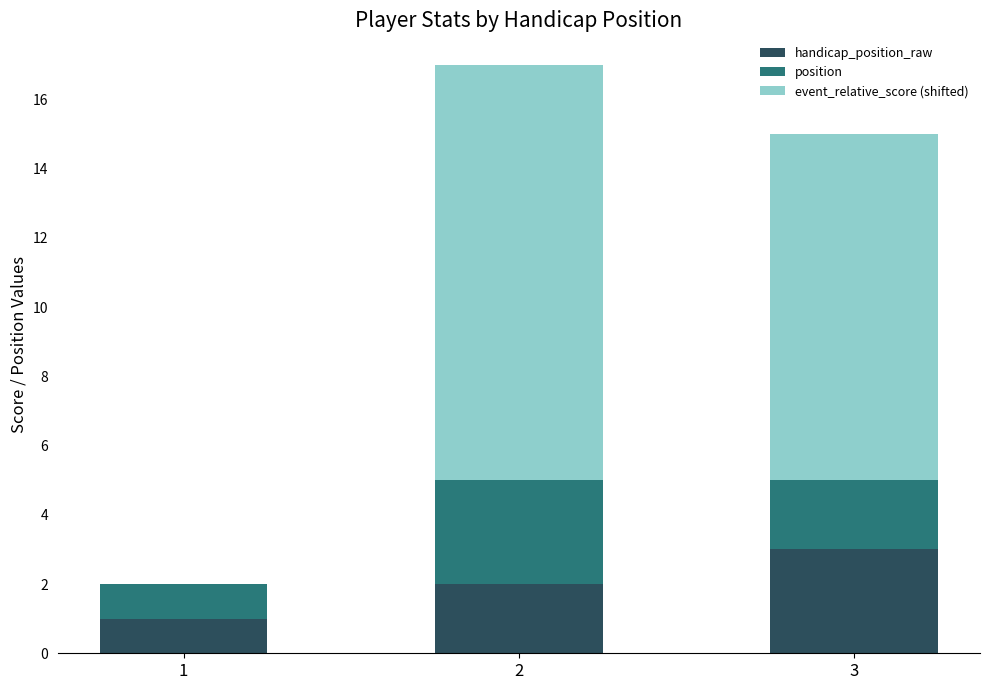

What is the sum of the position values at 2 and 3?

5